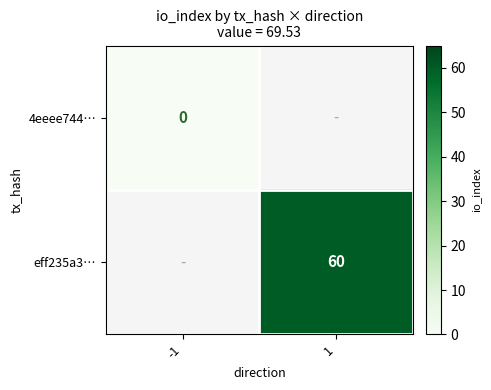

True or false: eff235a3… has a value of 21 at 1.

False